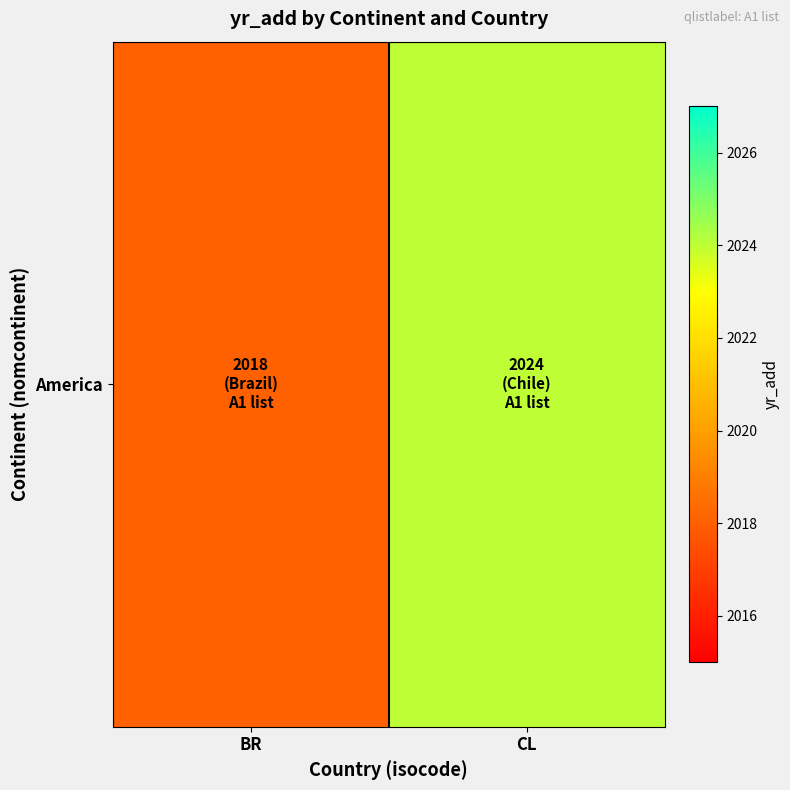

Where is the data nearest to the value 2021?

BR